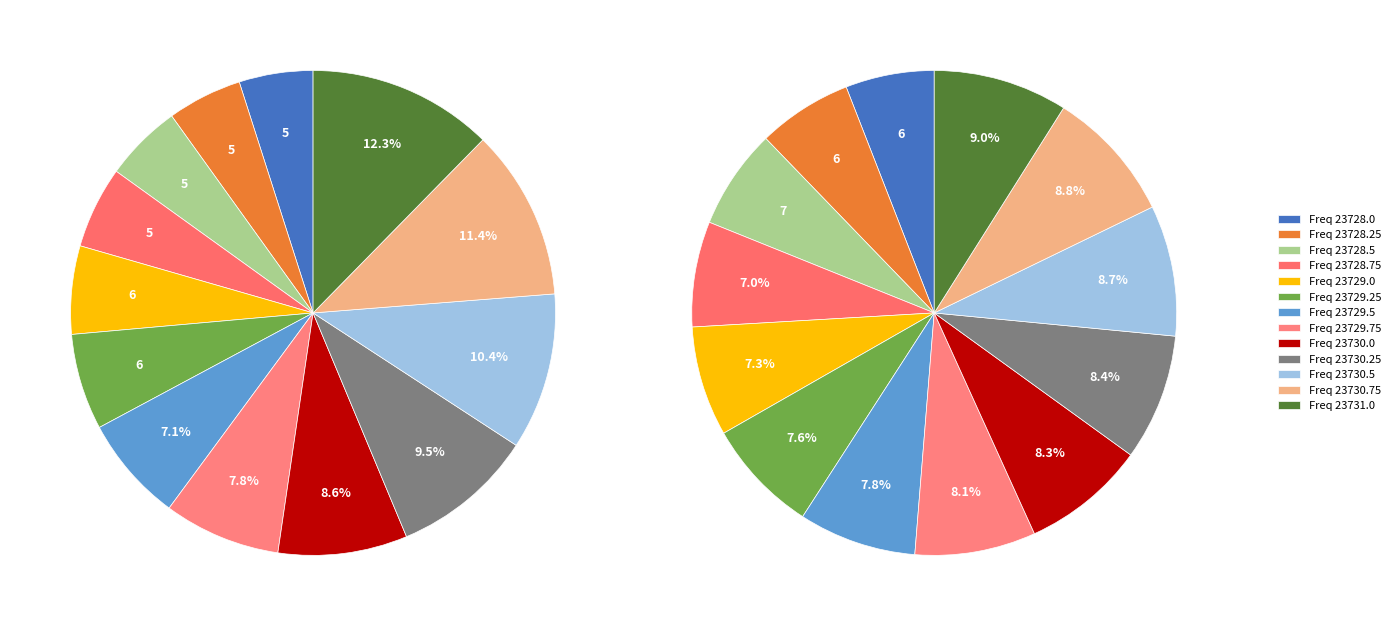

Which has a higher value, 23729.5 or 23728.25?

23729.5